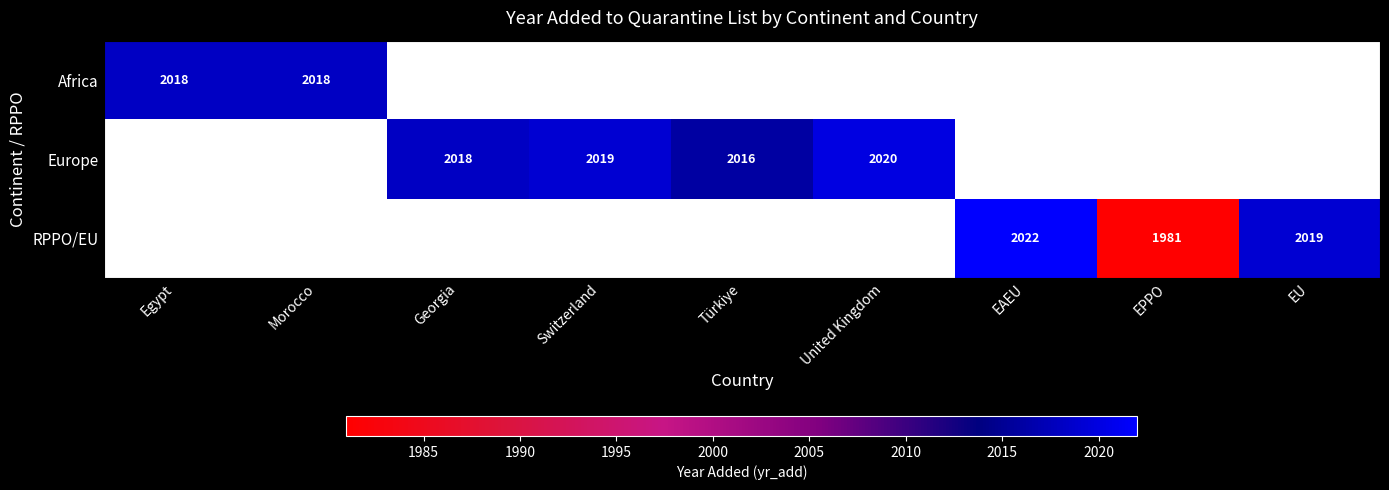

What is the greatest value displayed?

2022.0